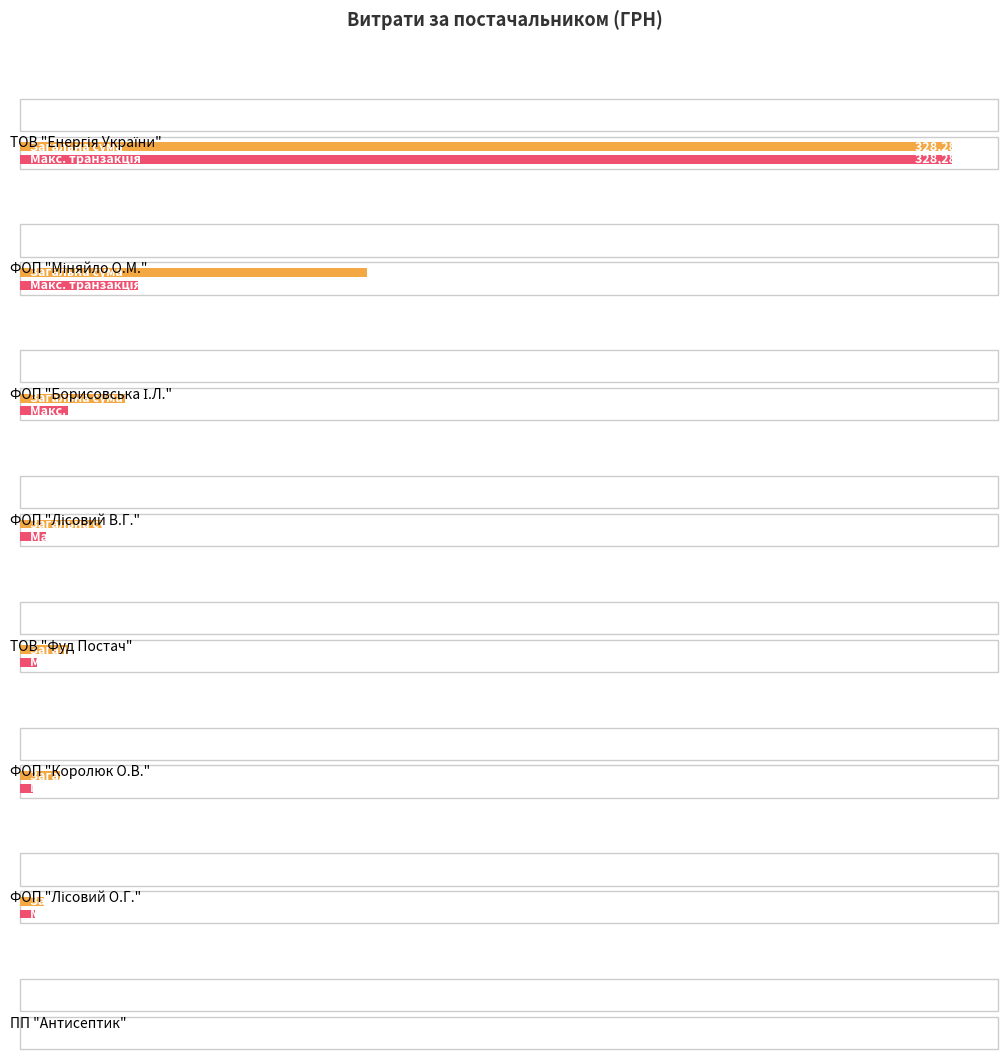

At which label does the data first exceed 36650?

ТОВ "Енергія України"